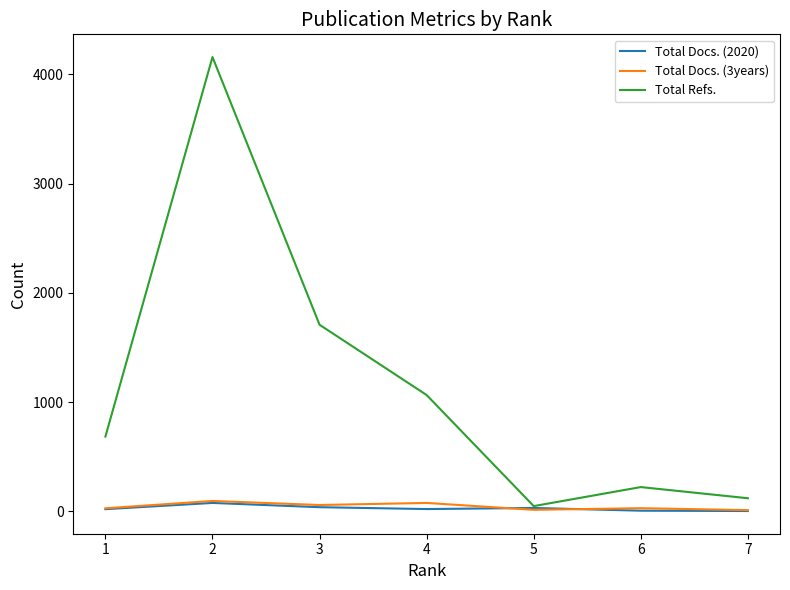

What are all the series names shown in the legend?

Total Docs. (2020), Total Docs. (3years), Total Refs.